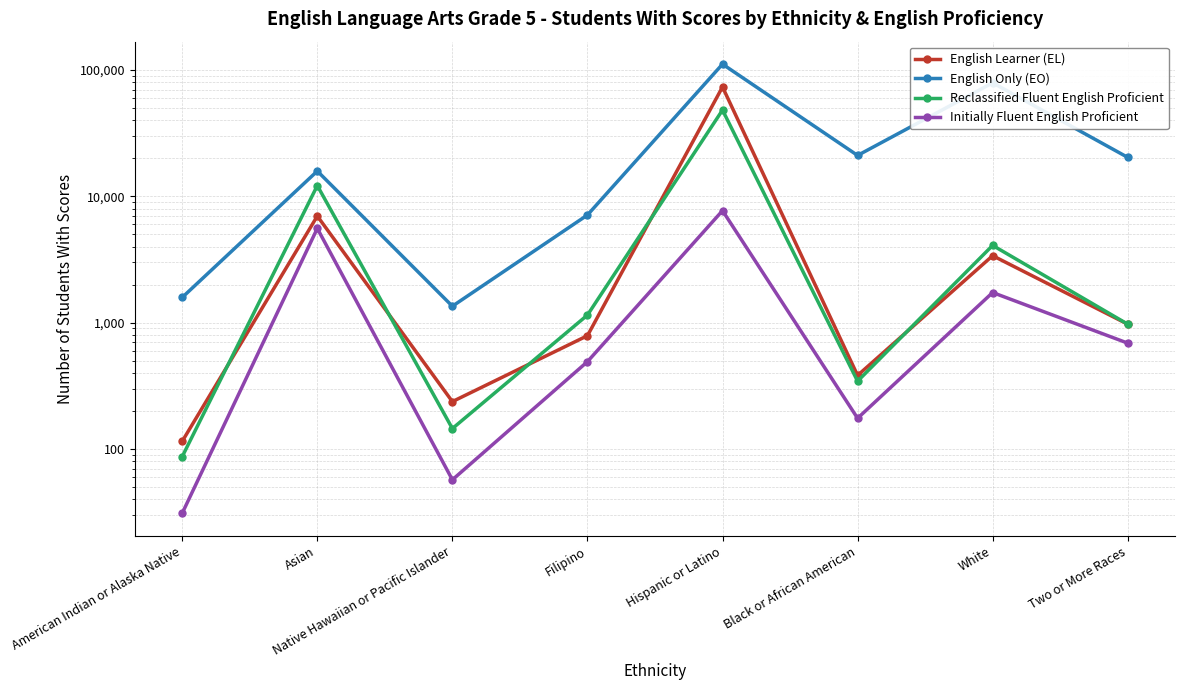

At which category does Reclassified Fluent English Proficient reach its first local peak?

Asian